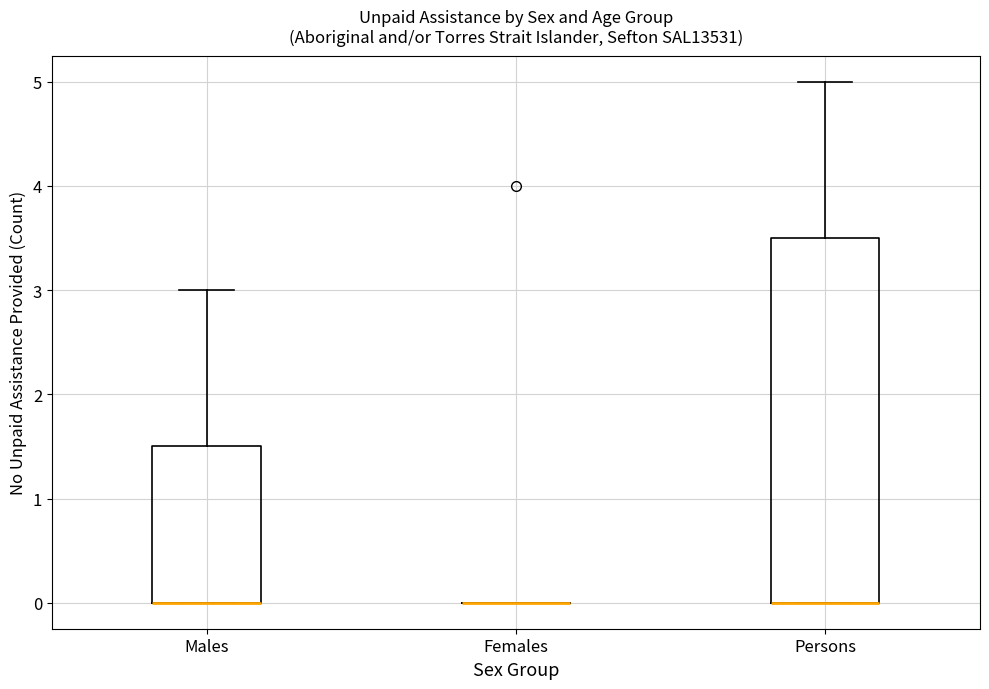

Reading left to right, read every box against the y-axis: the position of its median line, the range the box covers, and the ends of its whiskers. The values are not printed on the chart, so give them approximately, as read against the axis.

Males: median 0.0 (drawn on the box's lower edge), box 0.0 to 1.5, whiskers 0.0 to 3.0
Females: box collapsed to a line at 0.0, whiskers 0.0 to 0.0
Persons: median 0.0 (drawn on the box's lower edge), box 0.0 to 3.5, whiskers 0.0 to 5.0